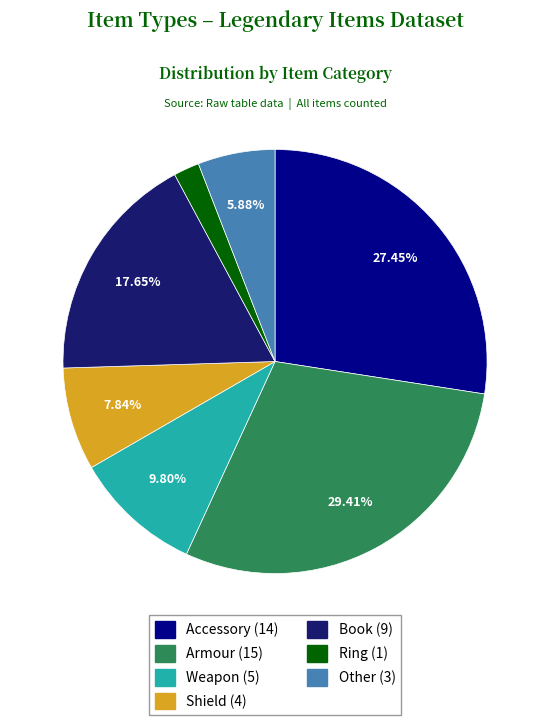

Does any single category account for the majority?

No